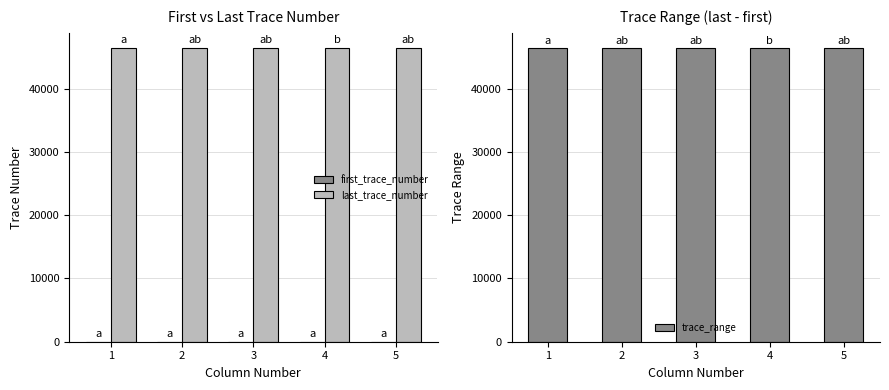

What is the sum of all last_trace_number values?

232492